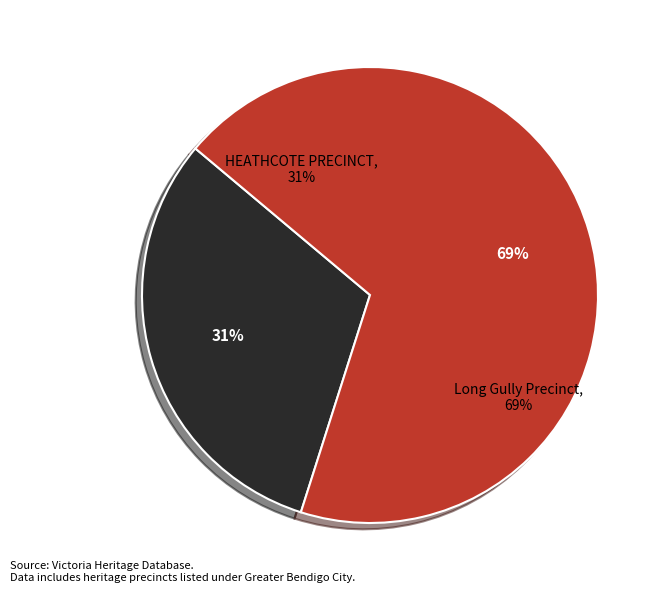

Which category has the smallest portion of the pie?

HEATHCOTE PRECINCT